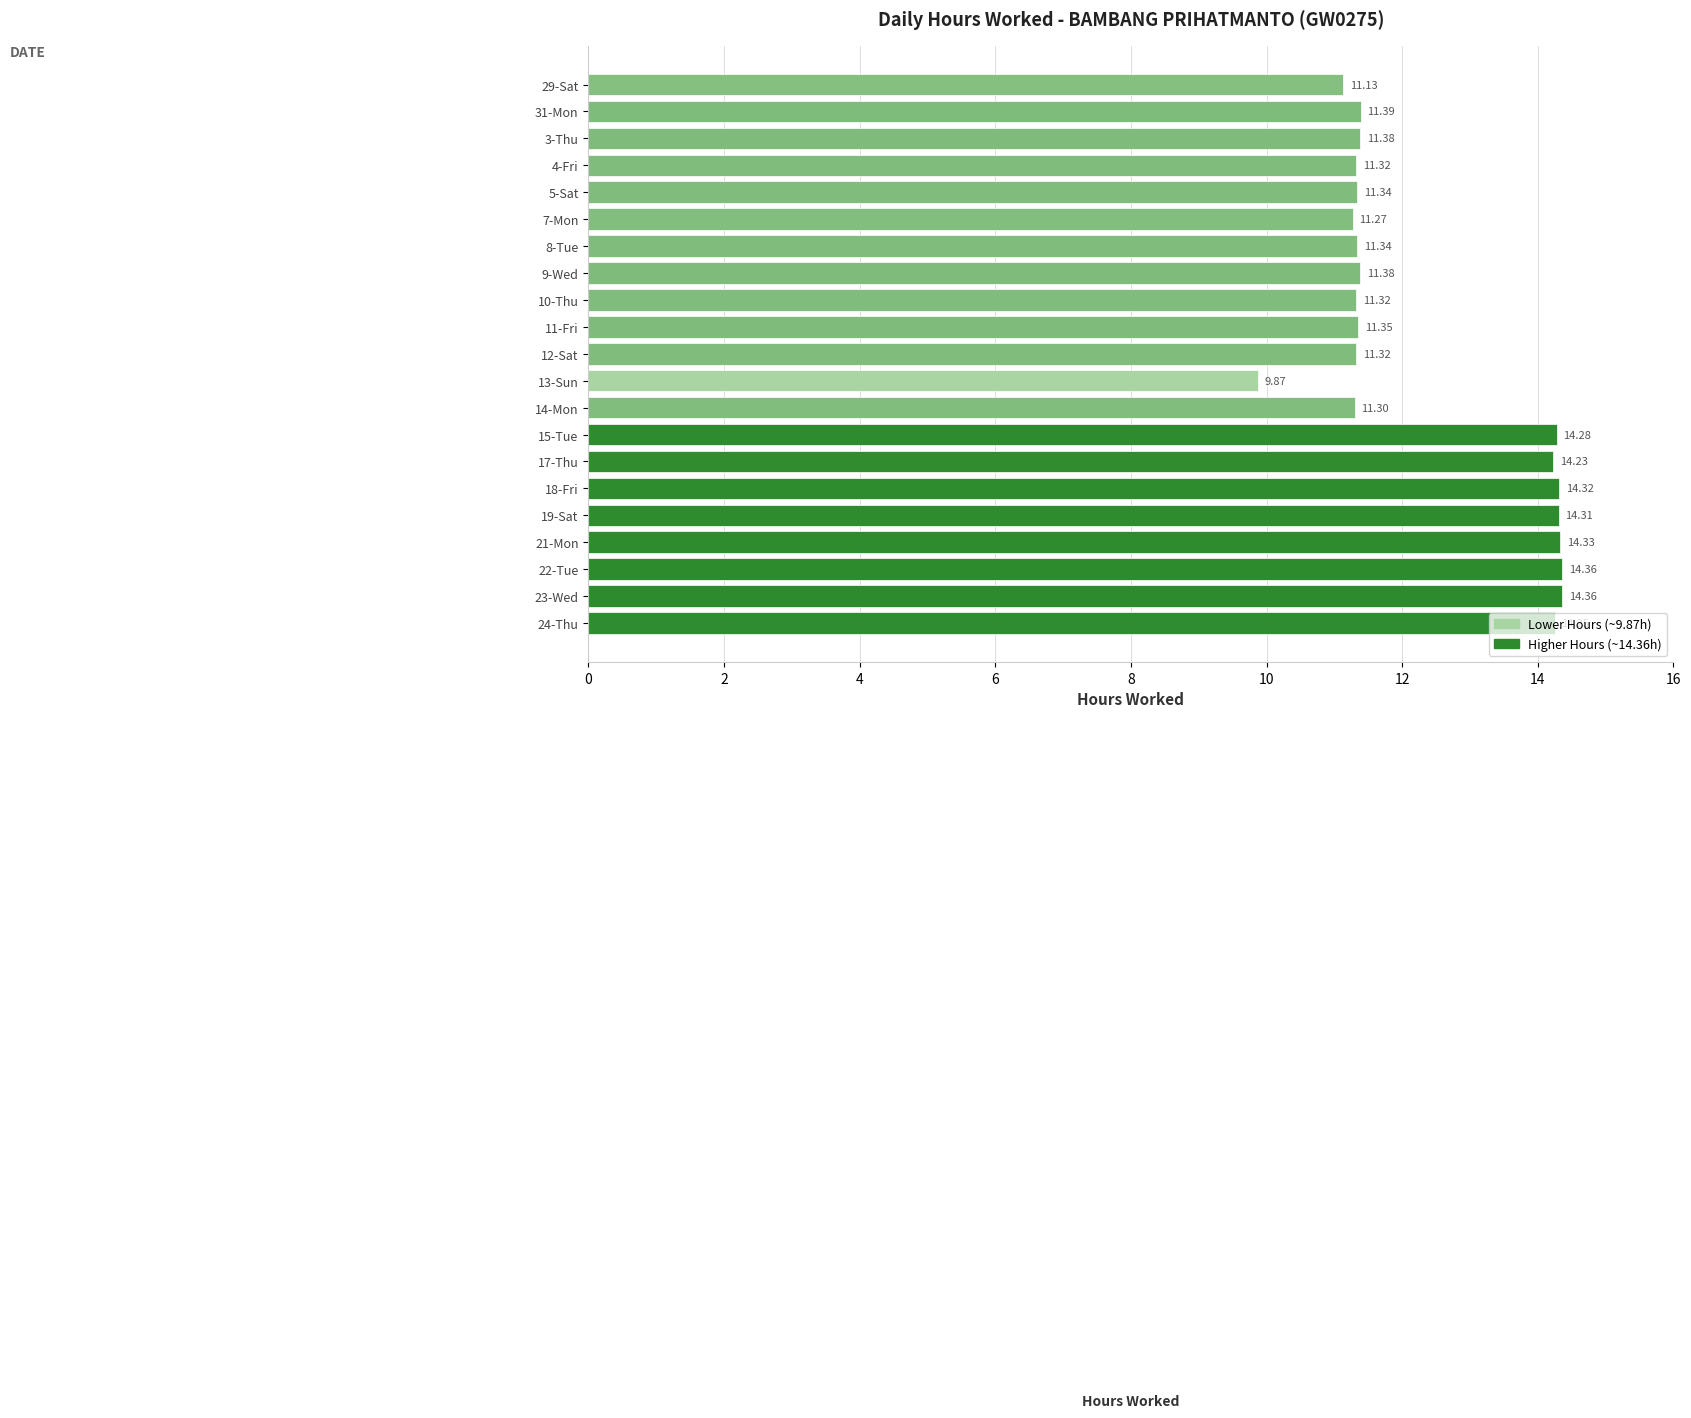

What is the difference between the maximum and minimum values?

4.5